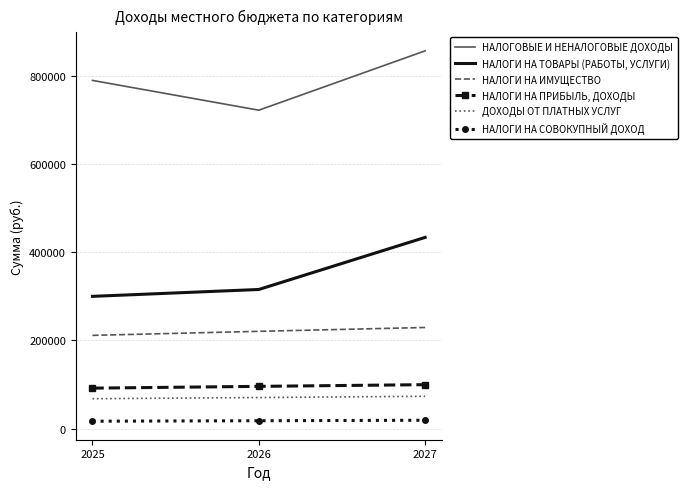

What is the approximate value of НАЛОГИ НА ИМУЩЕСТВО at 2025, to the nearest 10?

211340